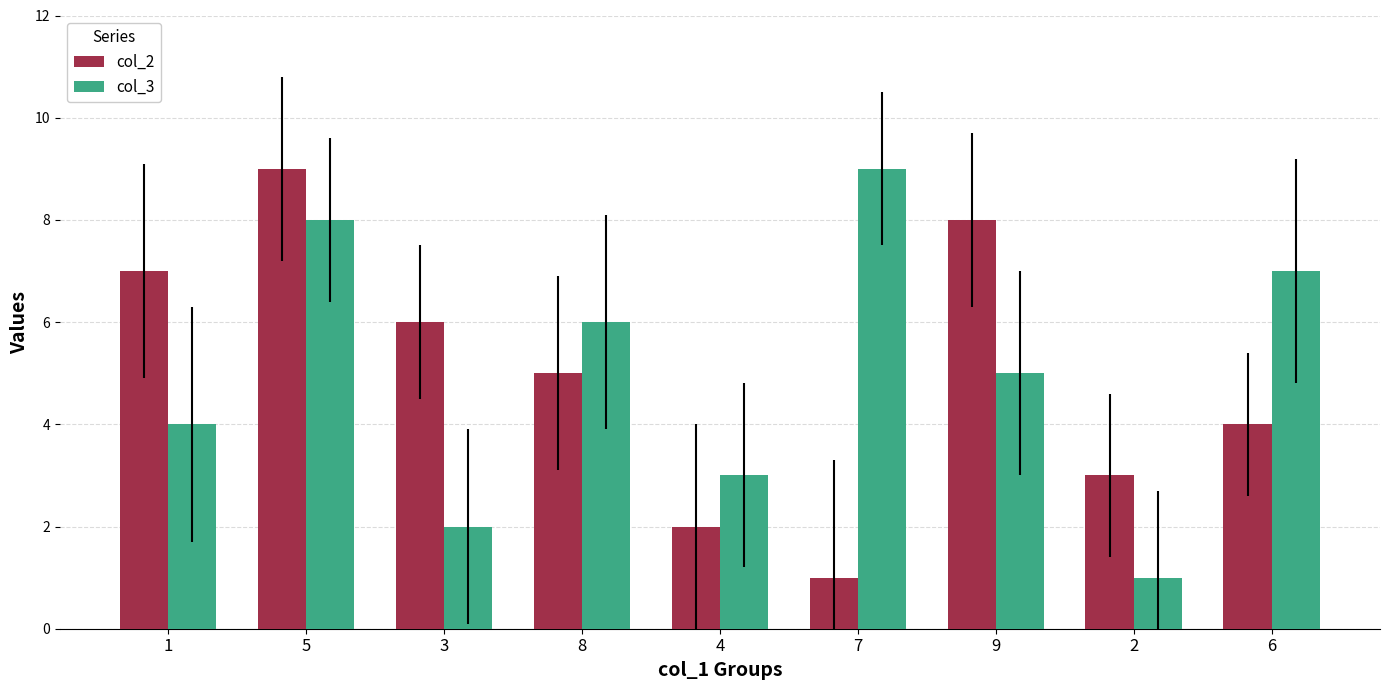

What is the label of the 8th bar from the right?

5